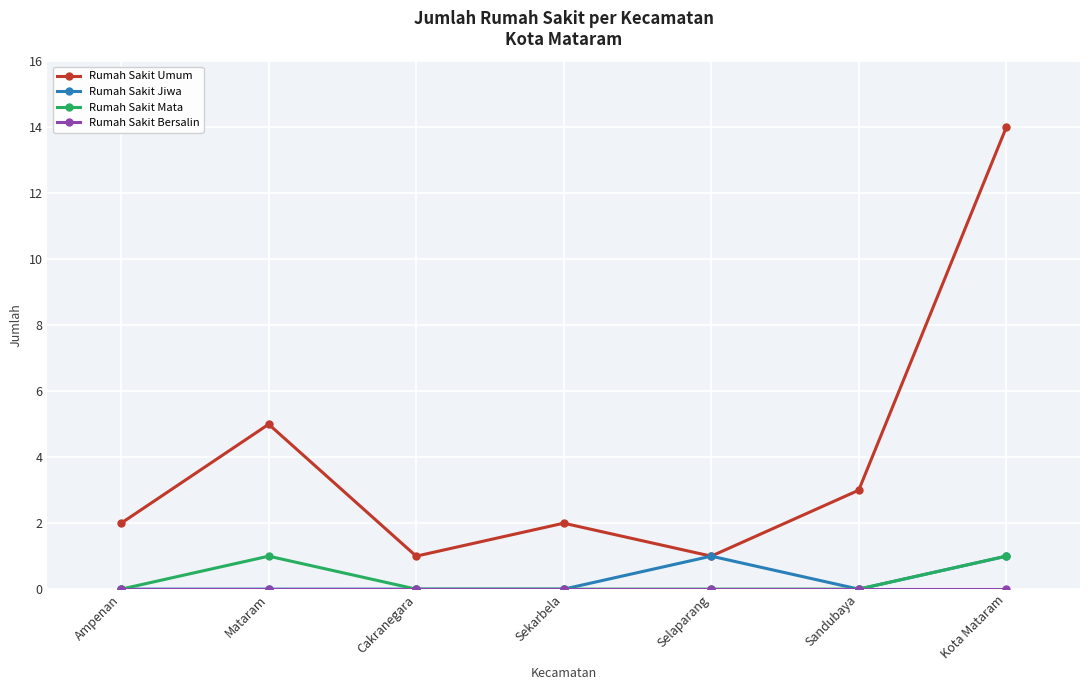

Is it true that Rumah Sakit Jiwa equals 0 at Ampenan?

True